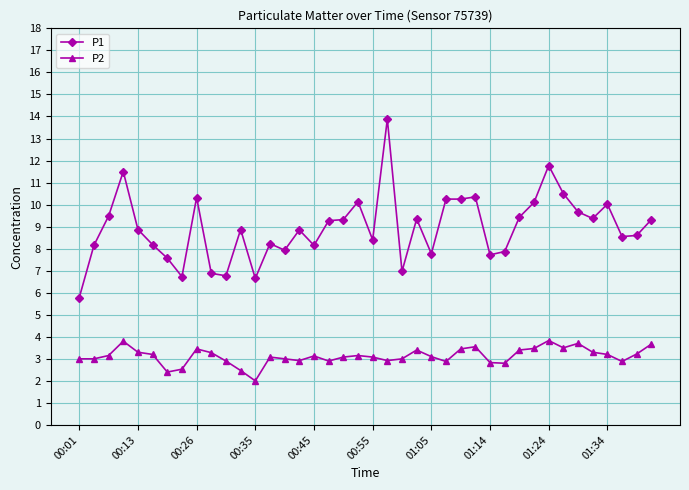

What is the average value of the P2 series?

3.1